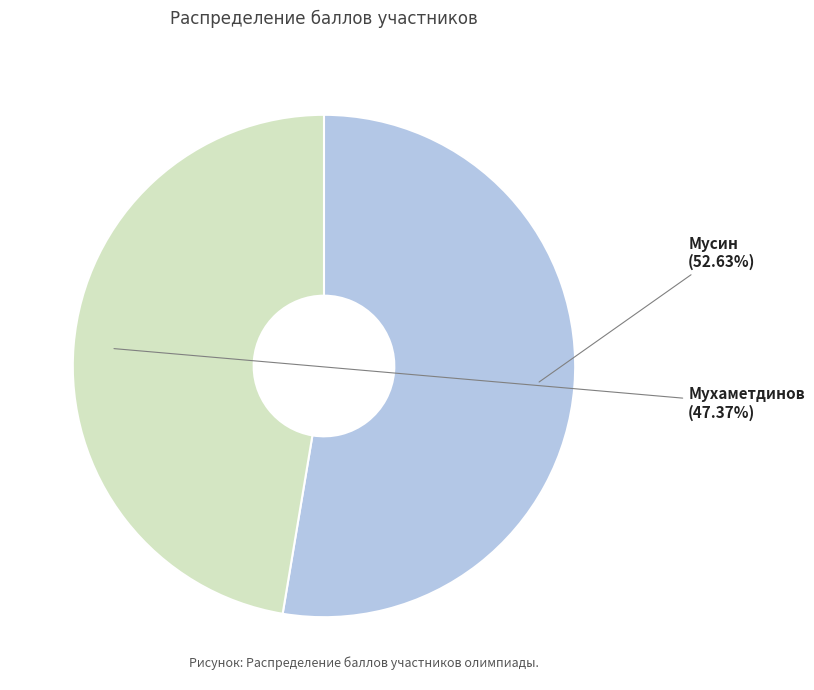

How many segments does this pie chart have?

2